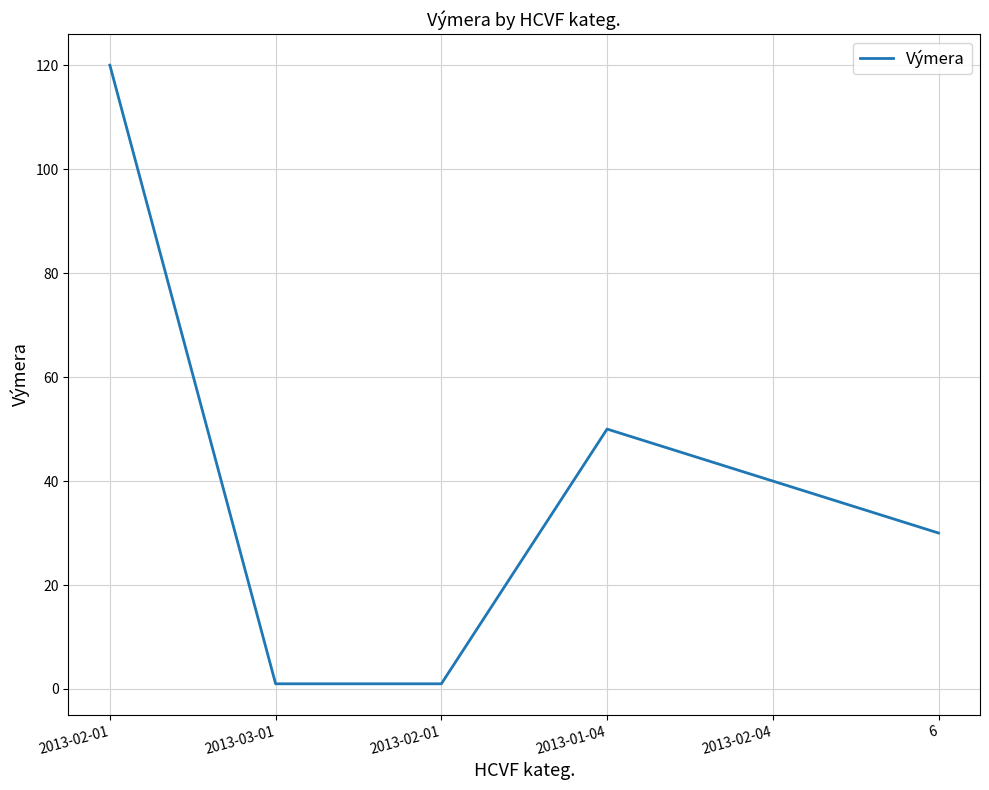

The chart shows a value of 13 at 2013-02-04. True or false?

False